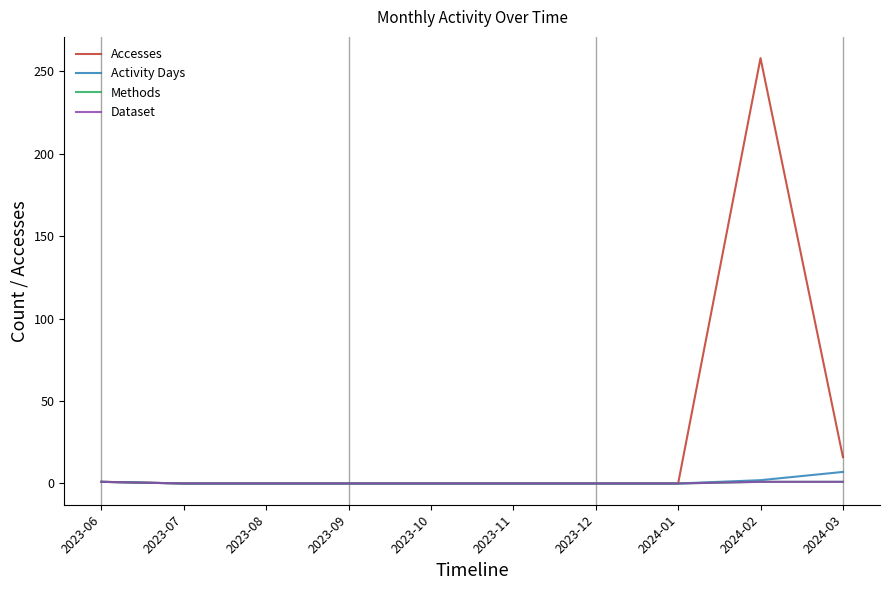

Does the chart have visible grid lines?

No